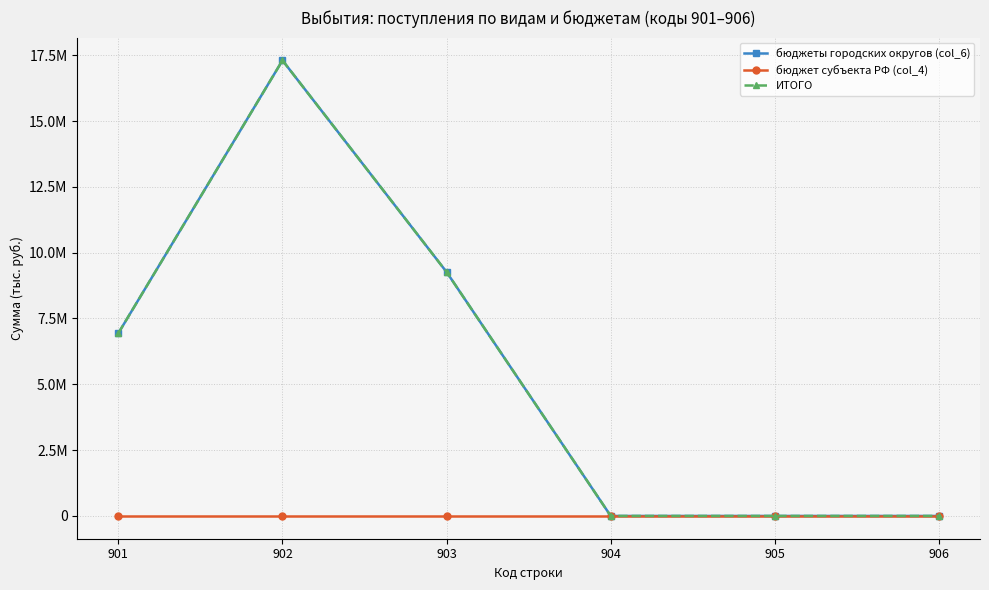

Does the chart have visible grid lines?

Yes